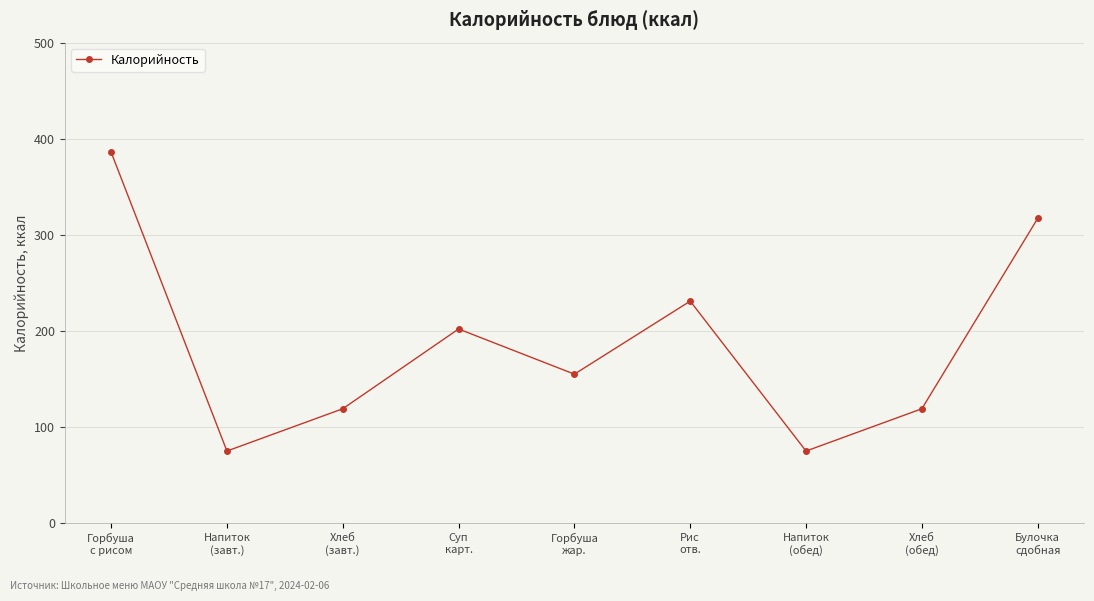

Where is the first local minimum?

Напиток
(завт.)